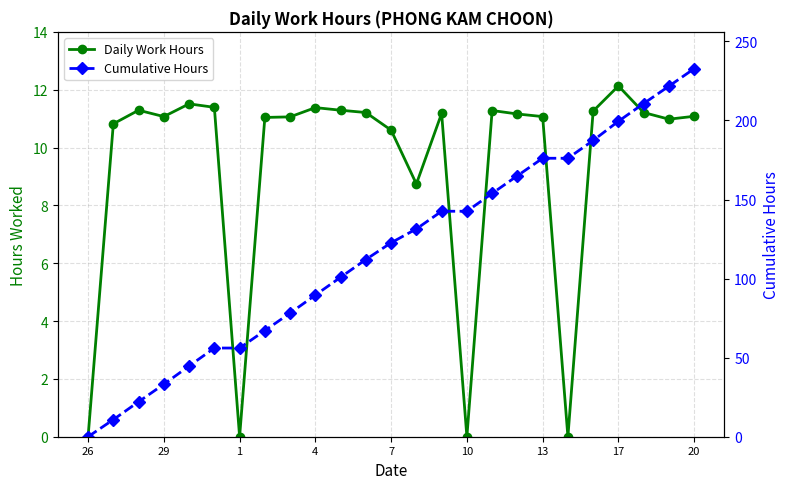

How many distinct data groups are displayed?

2